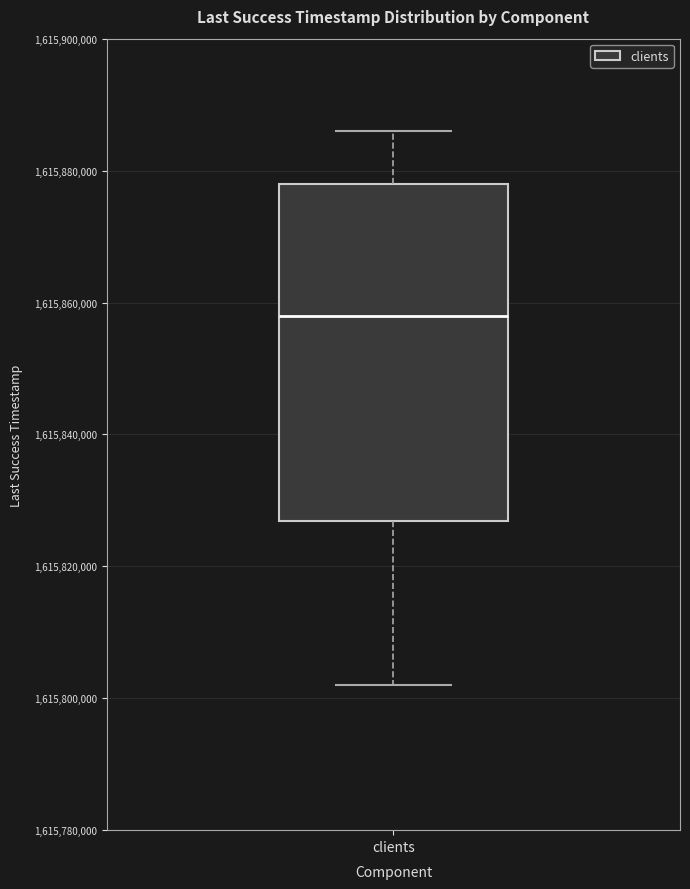

Where does the lower whisker of the box for clients end on the y-axis? The values are not printed on the chart, so give them approximately, as read against the axis.

1615802000